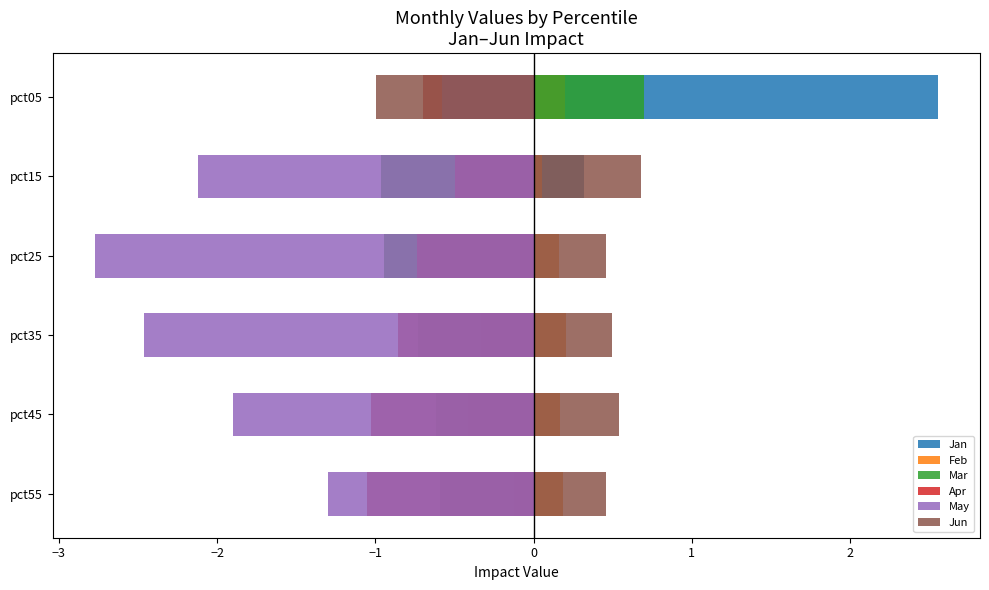

Is the value of Feb at pct15 greater than the value of Jun at pct55?

No